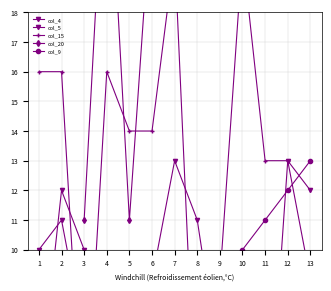

What is the minimum value for col_4?

1.0